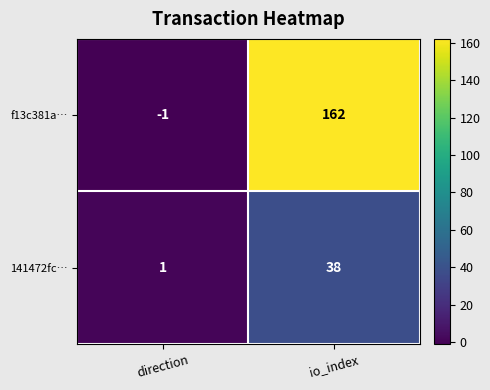

What is the difference between the maximum and minimum values in the f13c381a… series?

163